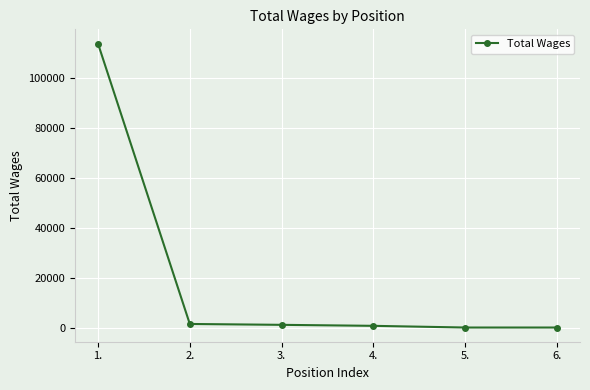

The chart shows a value of 40248 at 1.. True or false?

False